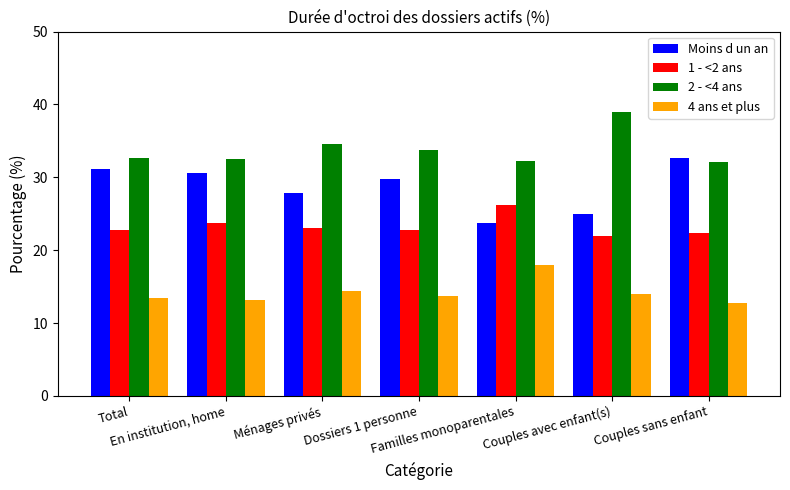

How many bars are there in total?

28